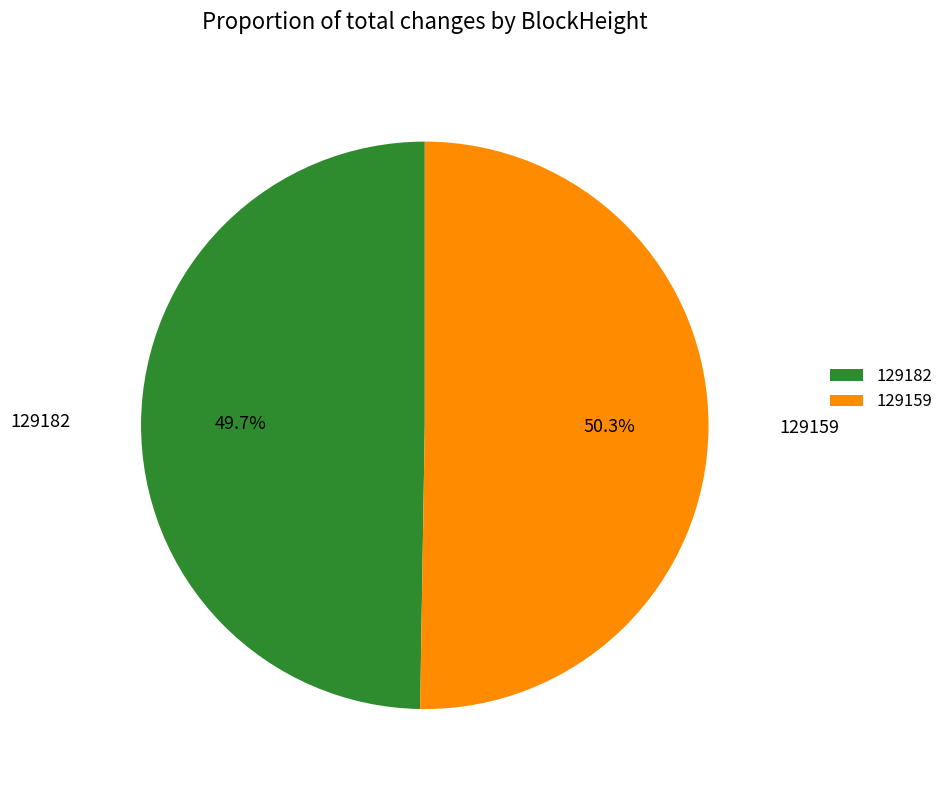

Is it true that 129159 is 99% of the pie?

False